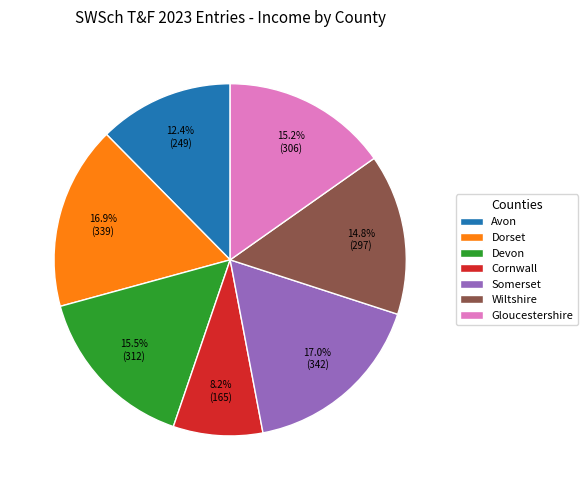

Is the sum of Gloucestershire and Cornwall greater than half?

No